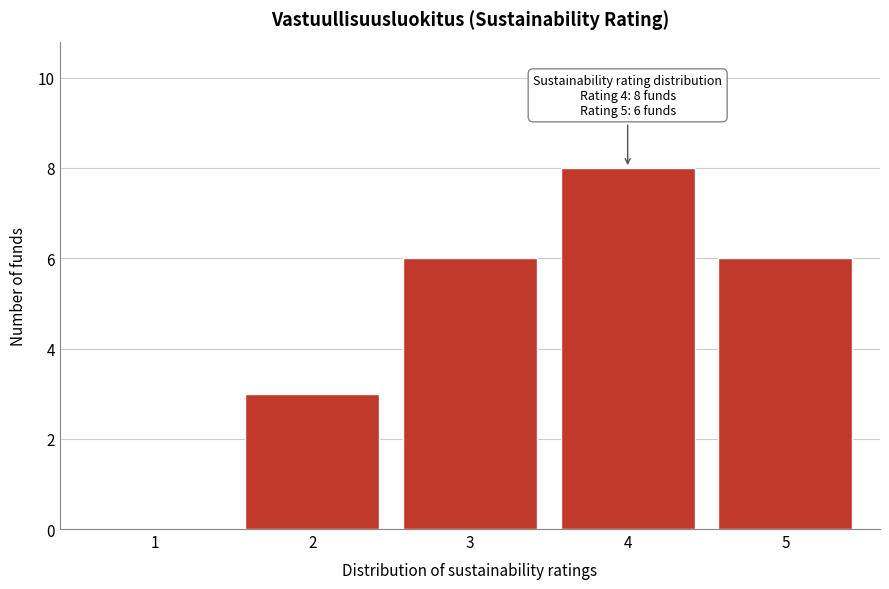

Reading left to right, transcribe all the data shown in this chart.

1=0	2=3	3=6	4=8	5=6